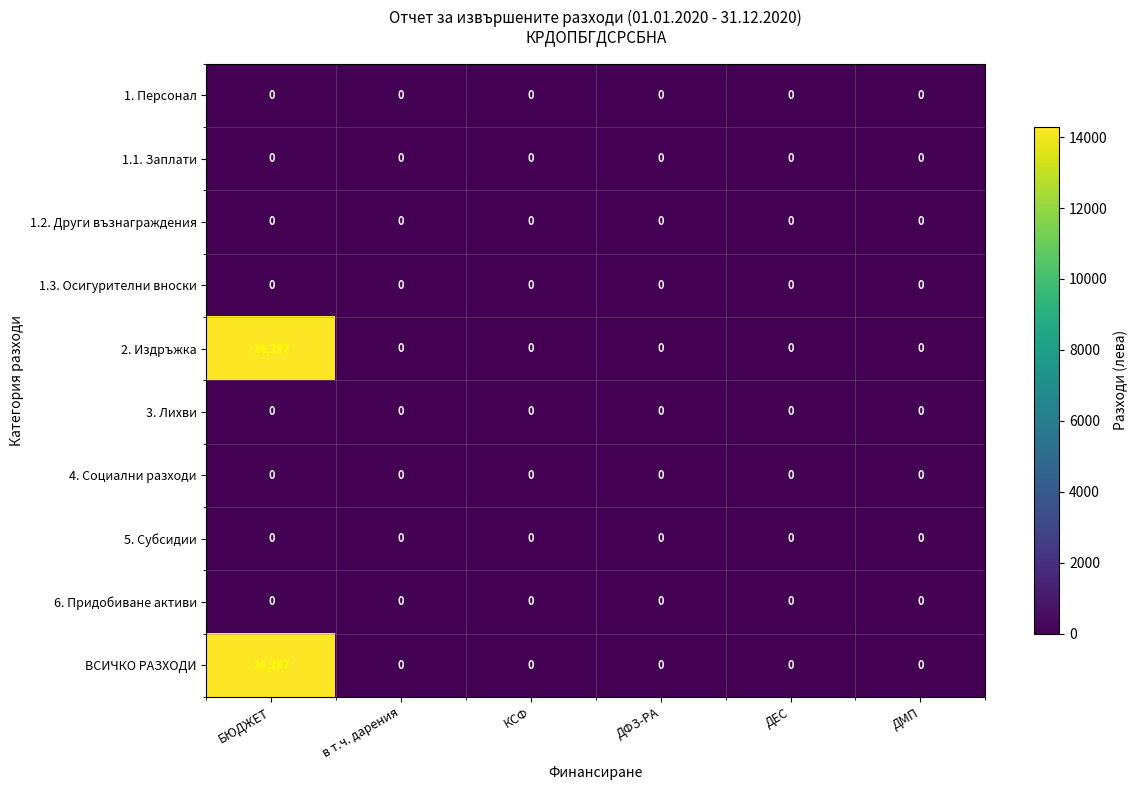

At which category is the sum across all series the highest?

БЮДЖЕТ